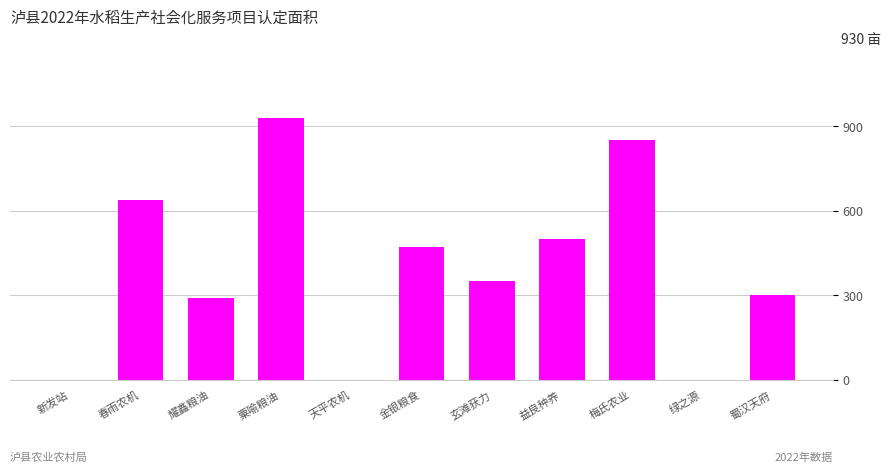

True or false: the data shows 174 at 耀鑫粮油.

False